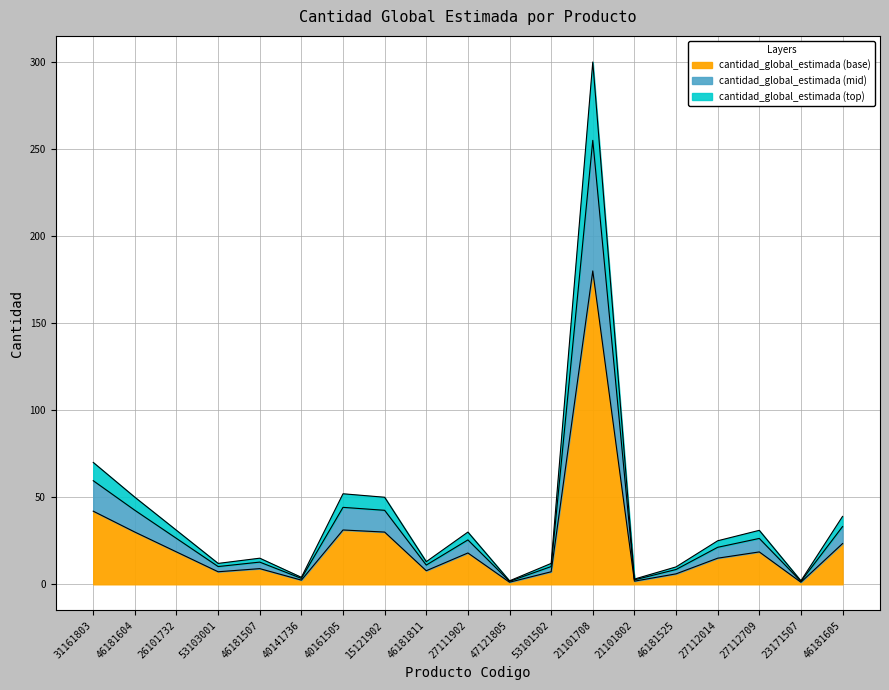

Reading left to right, transcribe all the data shown in this chart.

59.5	42.5	26.3	10.2	12.8	3.4	44.2	42.5	11.1	25.5	1.7	10.2	255.0	2.5	8.5	21.2	26.3	1.7	33.1